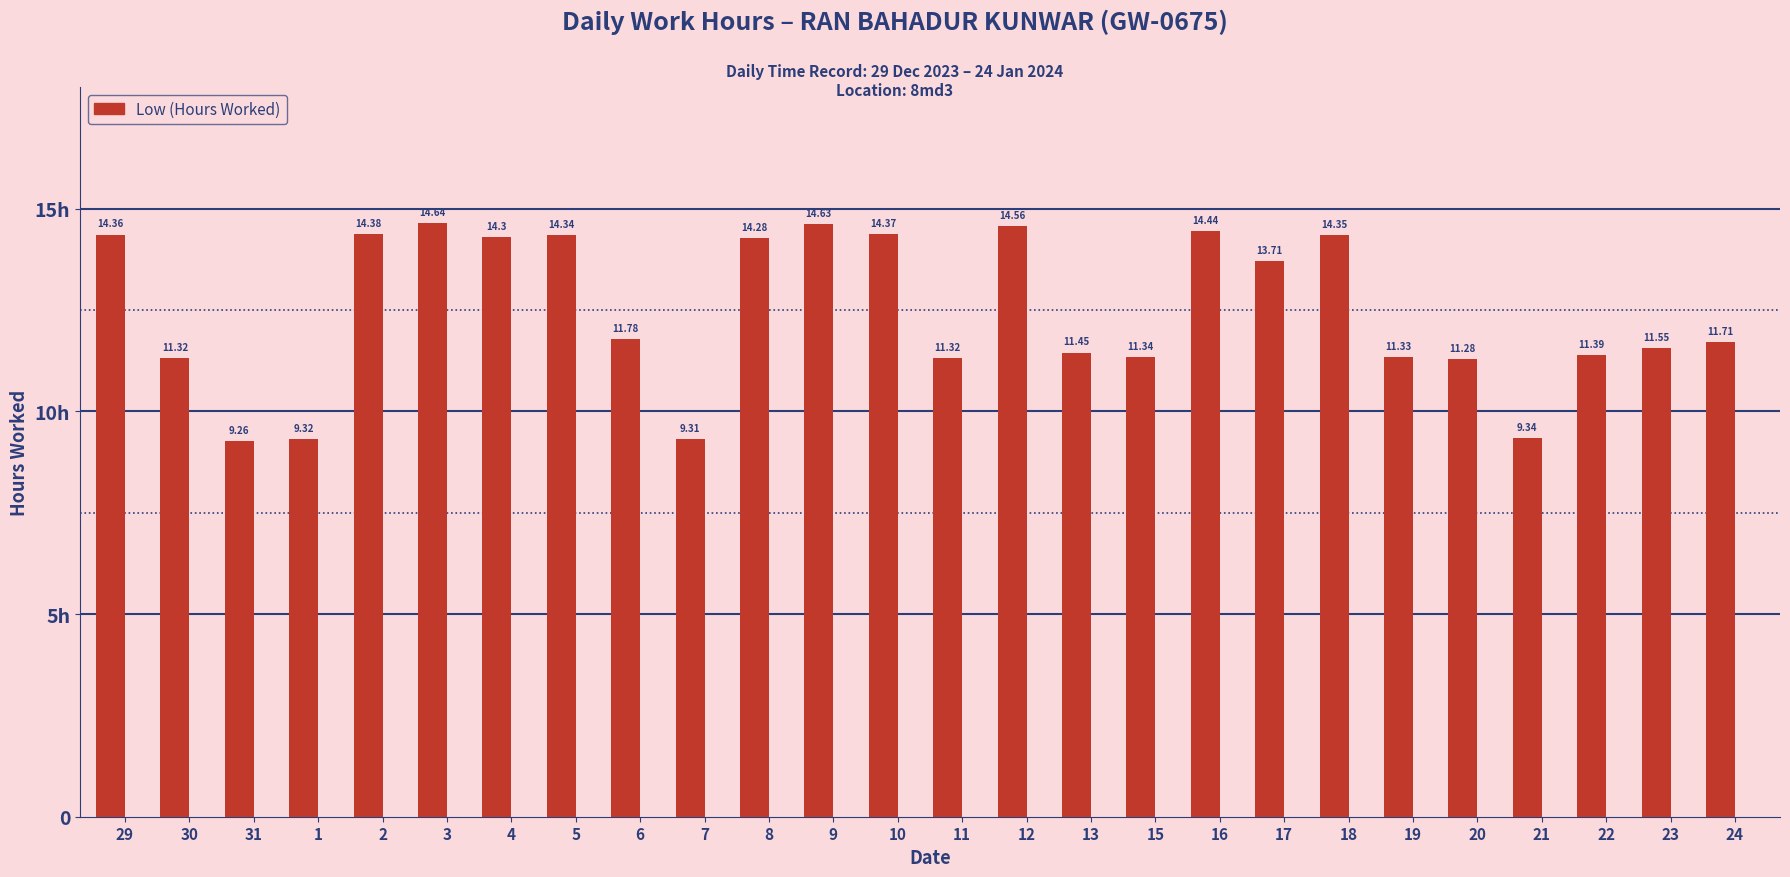

What is the smallest value displayed?

9.3